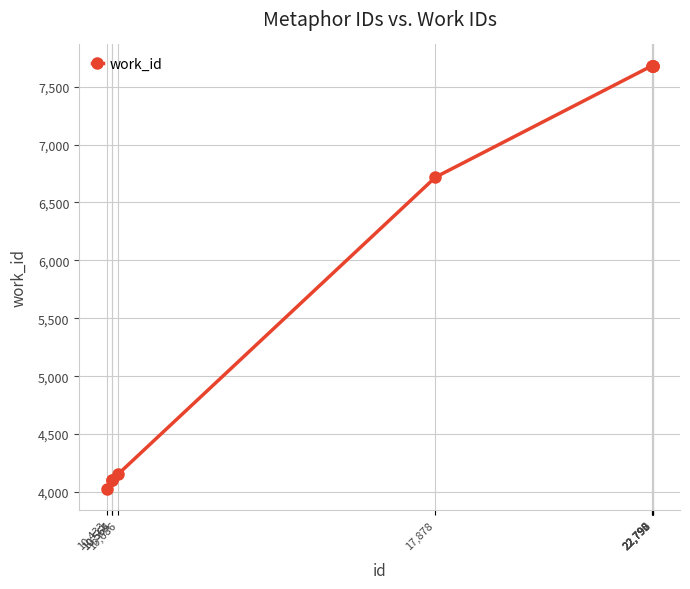

What is the value of the 6th point from the left?

7682